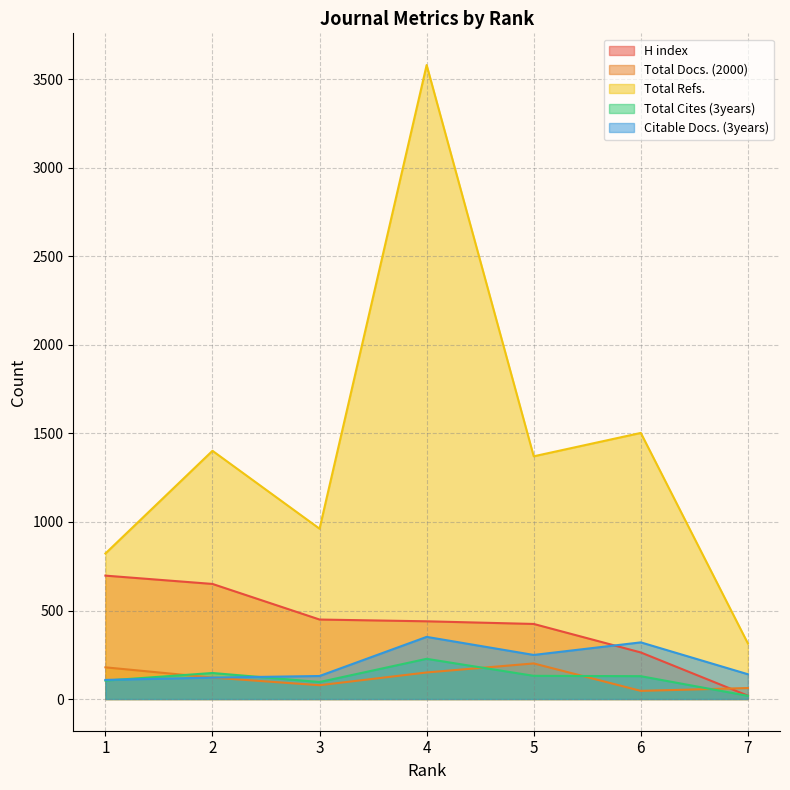

Where is H index nearest to the value 358?

5